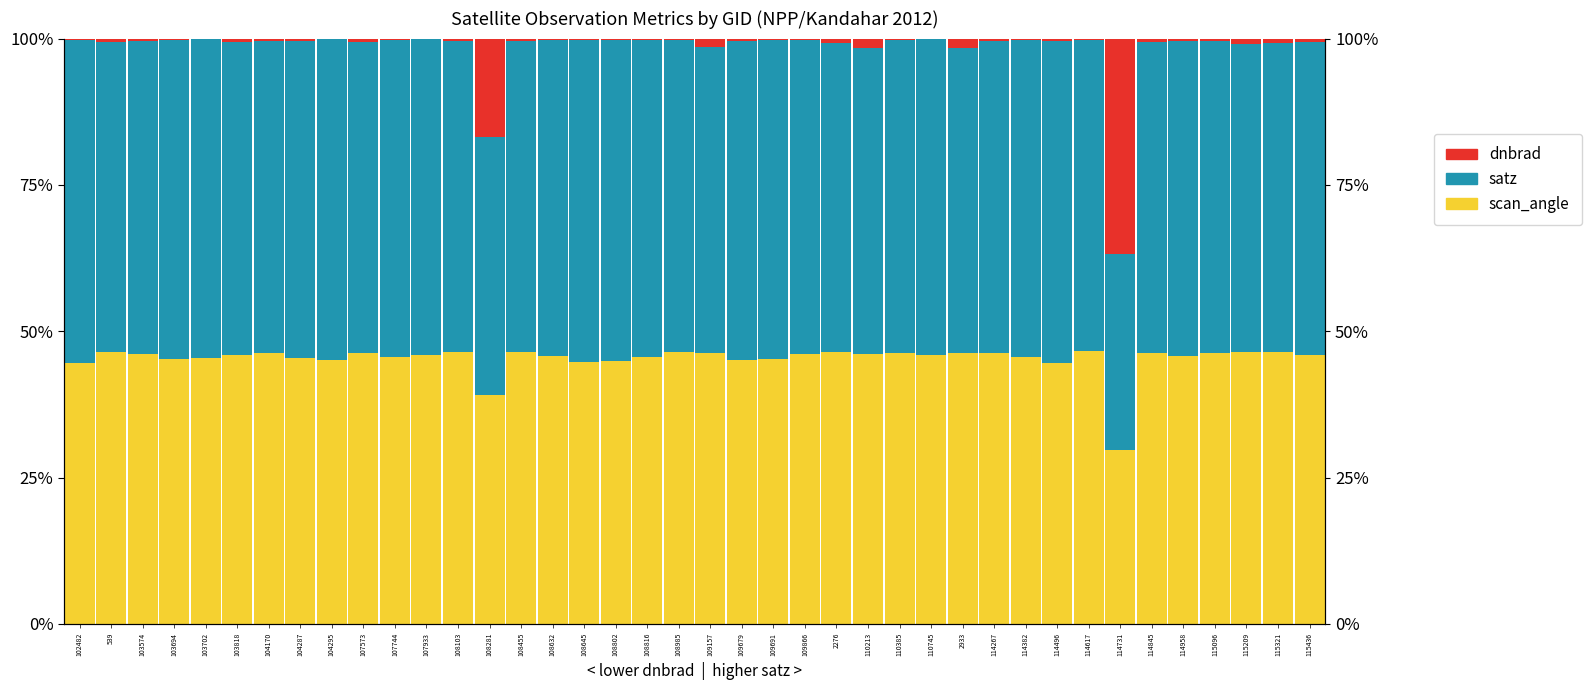

What is the total value across all series at 115321?

100.0